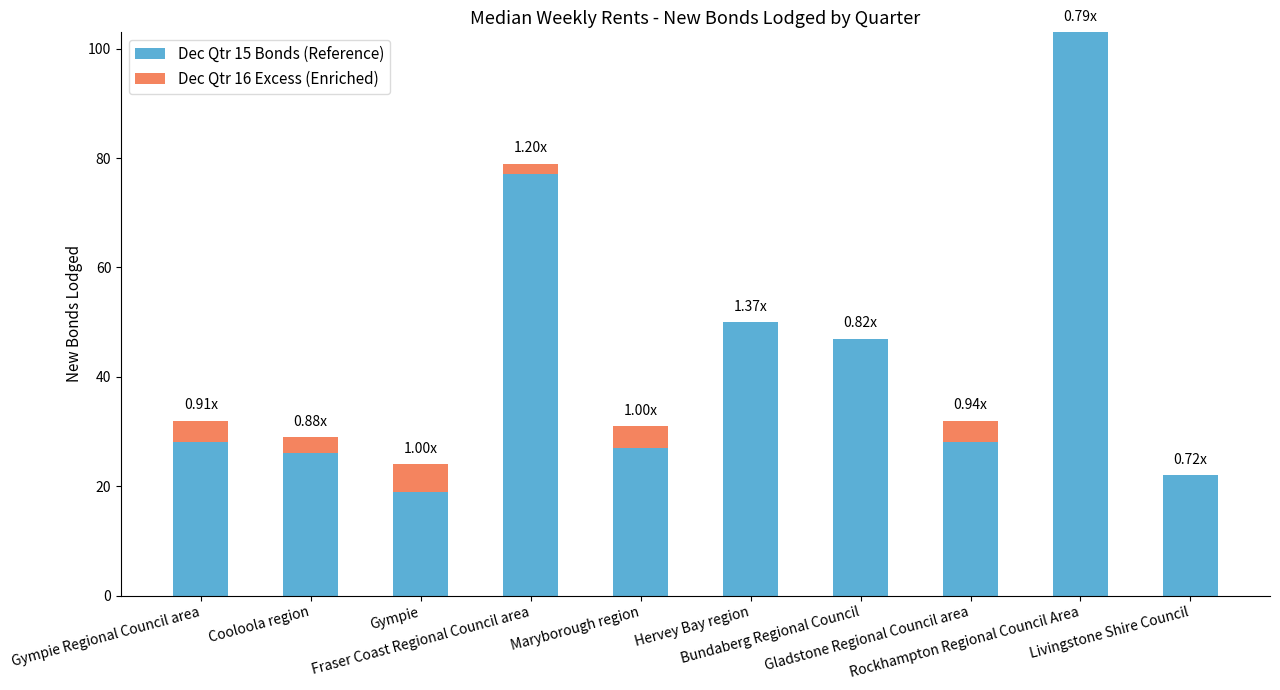

What is the sum of all Dec Qtr 15 Bonds (Reference) values?

427